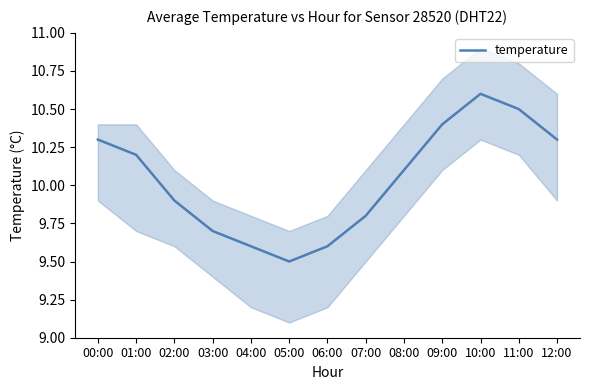

True or false: the data shows 10.2 at 01:00.

True